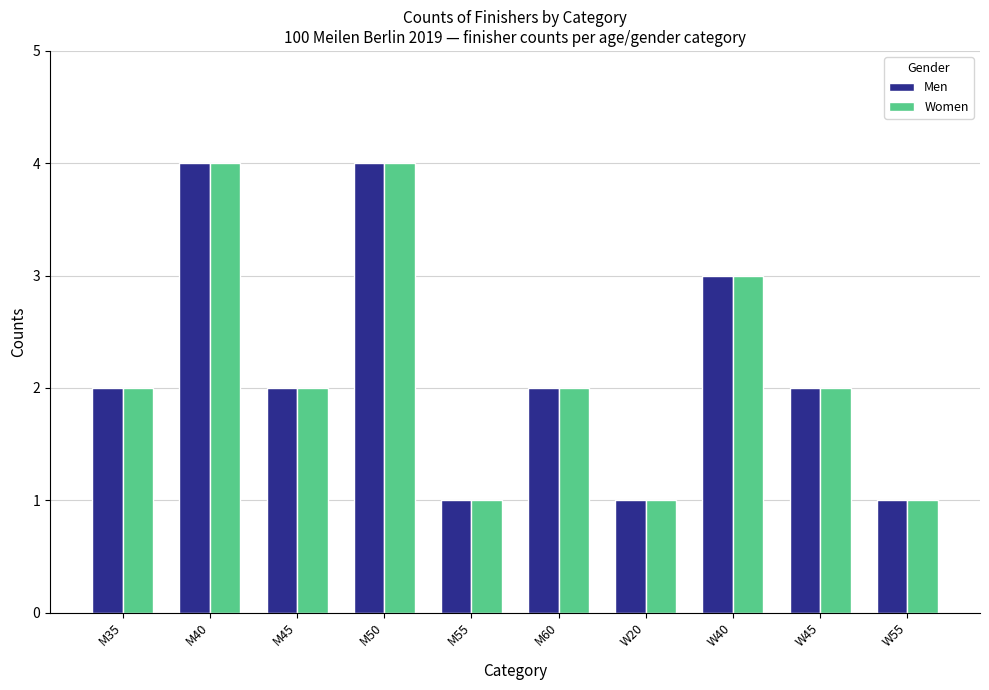

Reading left to right, list all the values displayed in this chart.

Men: M35=2	M40=4	M45=2	M50=4	M55=1	M60=2	W20=1	W40=3	W45=2	W55=1
Women: M35=2	M40=4	M45=2	M50=4	M55=1	M60=2	W20=1	W40=3	W45=2	W55=1